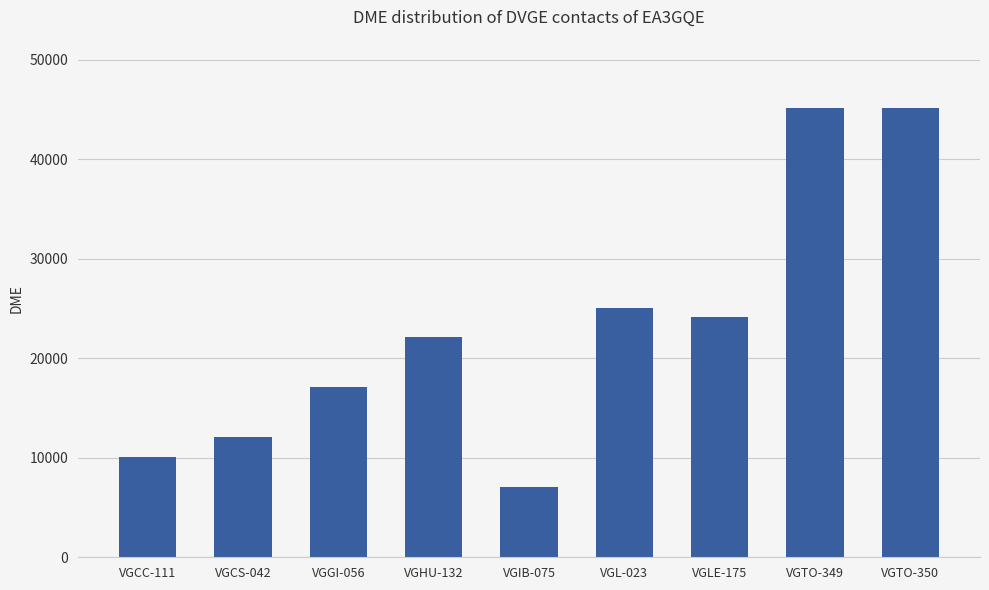

Reading left to right, transcribe all the data shown in this chart.

10040	12040	17107	22109	7022	25019	24133	45168	45168